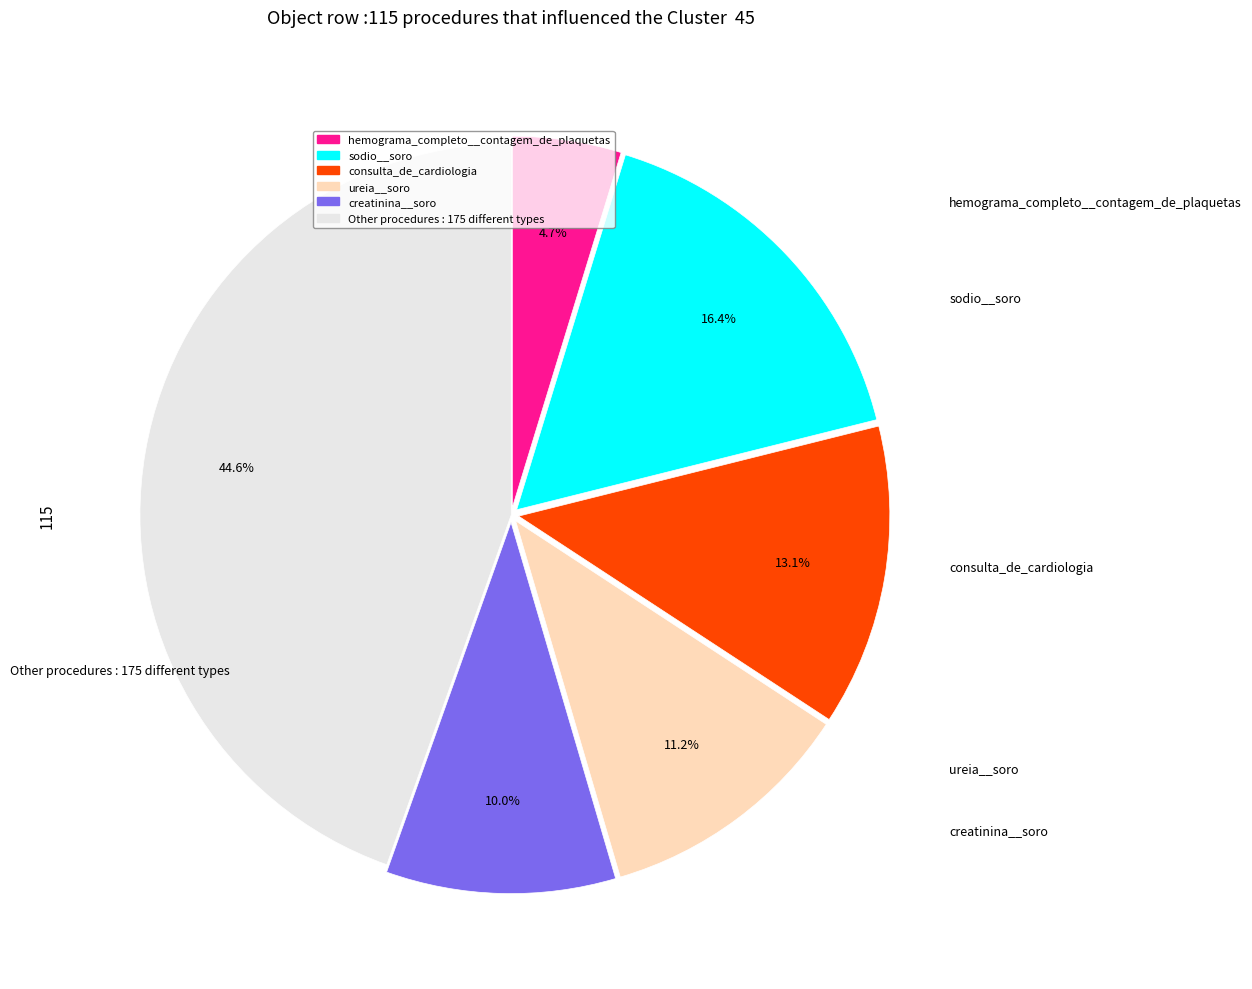

To the nearest percent, what is the average slice percentage?

17%